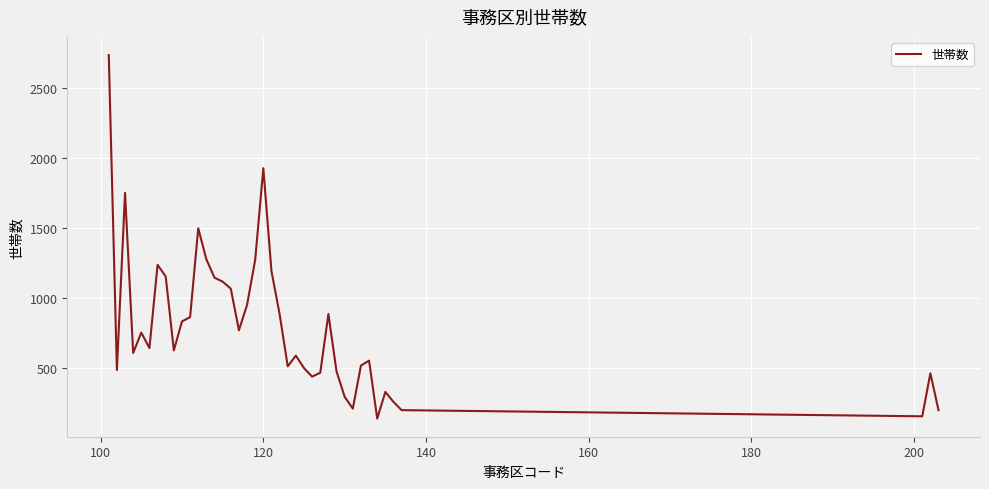

What is the maximum value shown in the chart?

2734